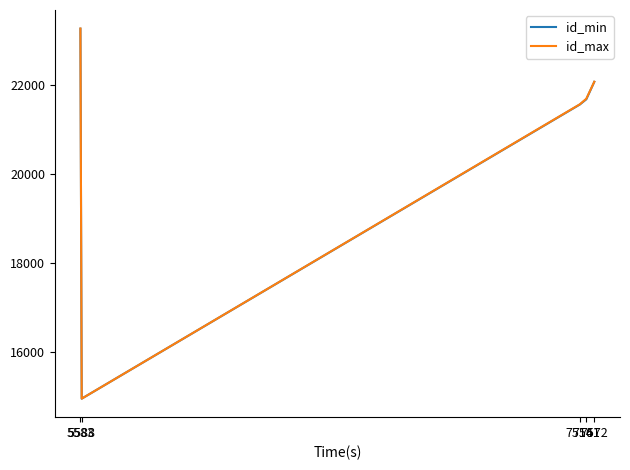

What is the maximum value shown in the chart?

23263